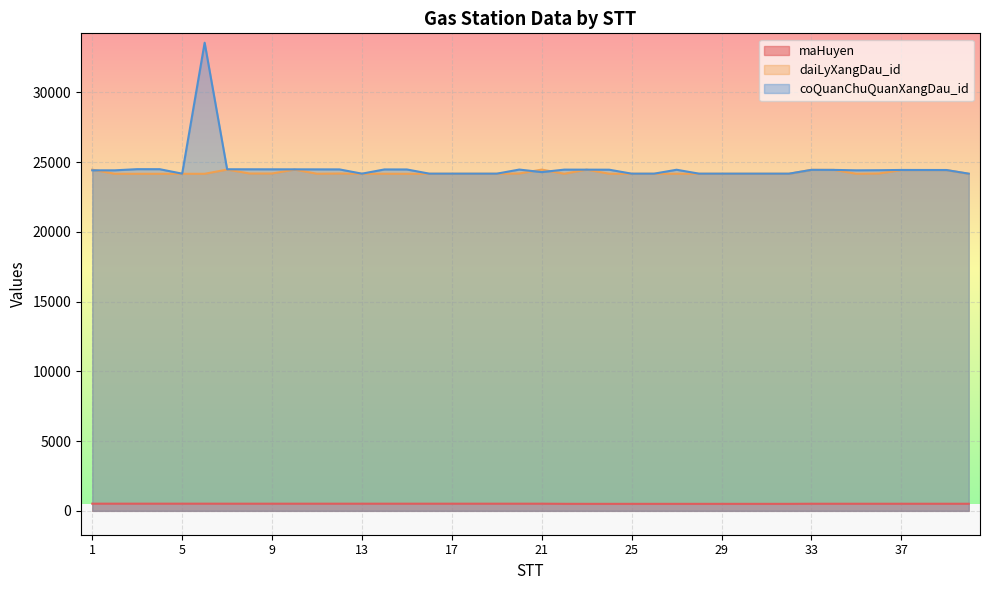

True or false: coQuanChuQuanXangDau_id and maHuyen cross at least once.

False